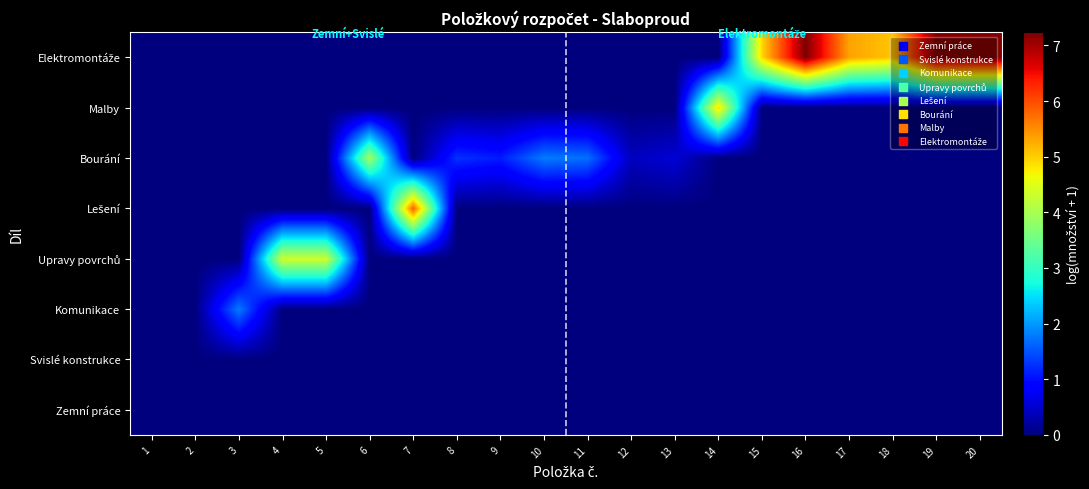

Between 17 and 4, which is larger?

17